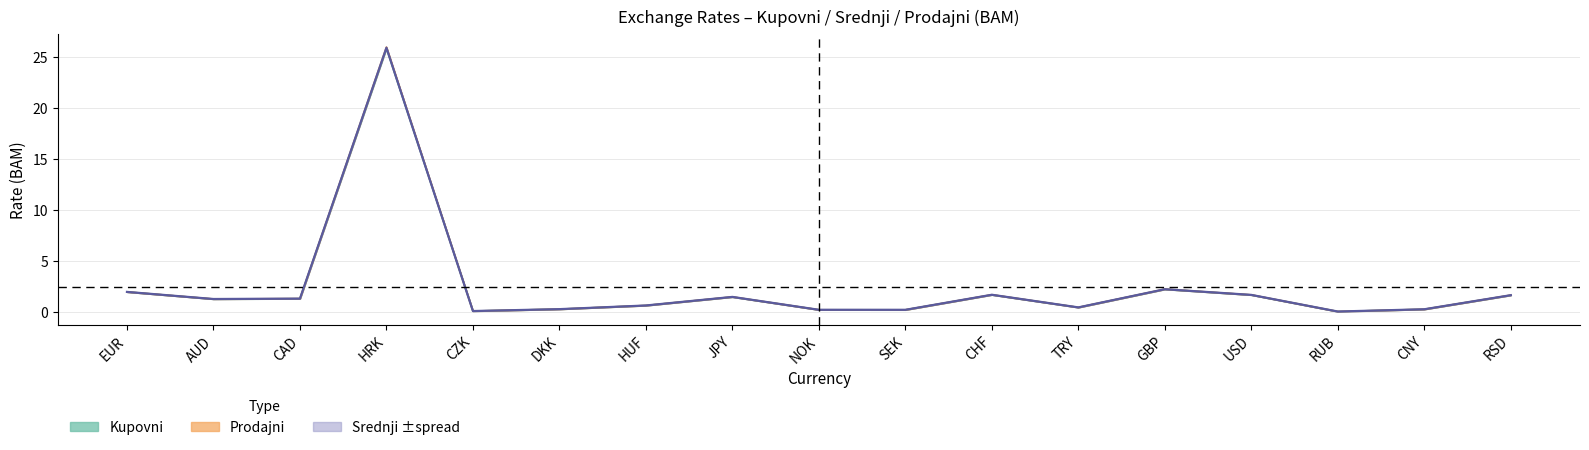

Read the Prodajni value at CAD.

1.3